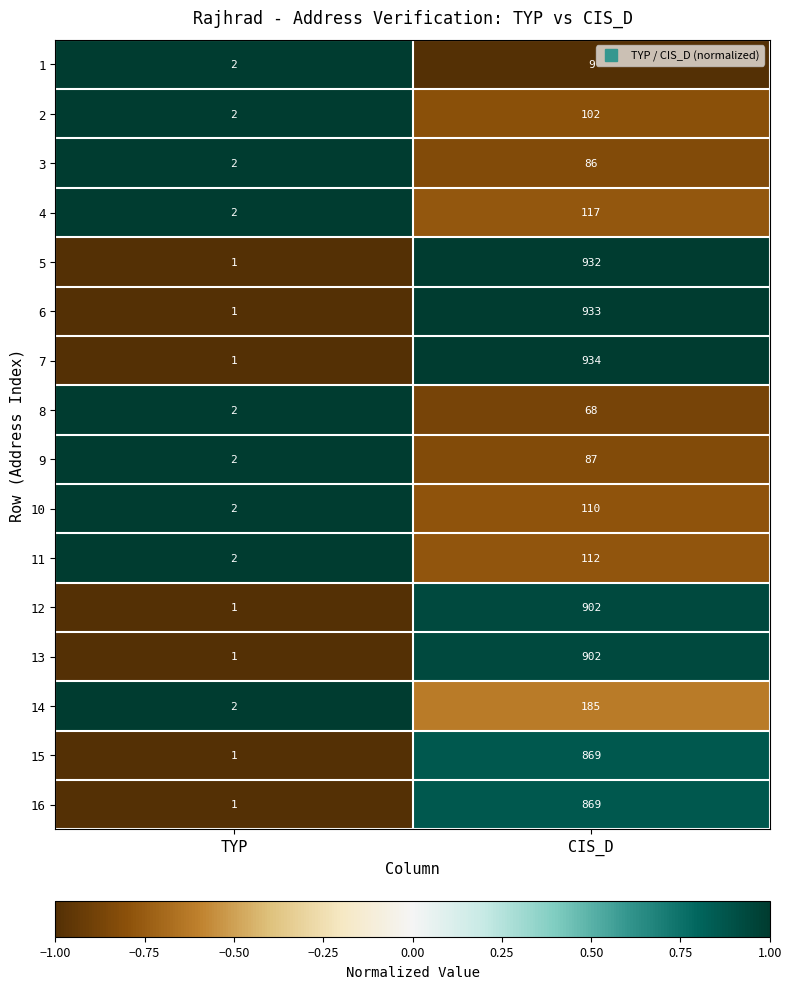

What is the total value across all series at TYP?

25